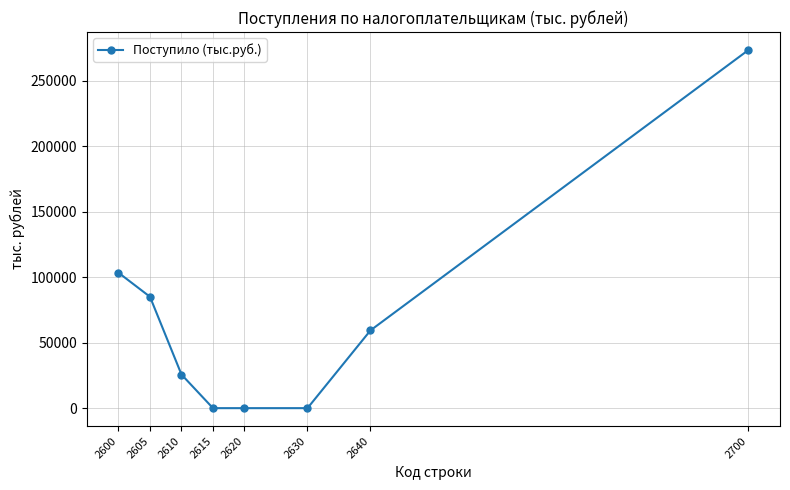

The chart shows a value of 0 at 2620. True or false?

True